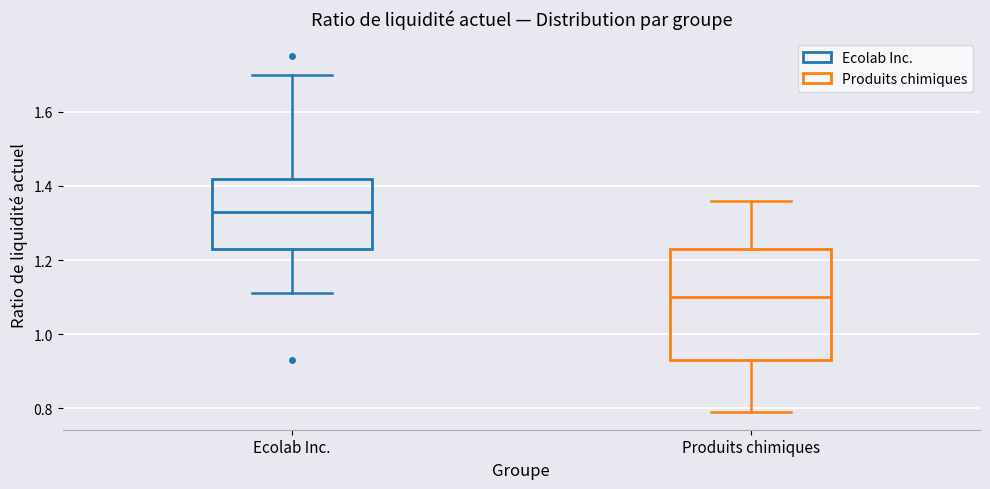

Which box has the highest median line?

Ecolab Inc.